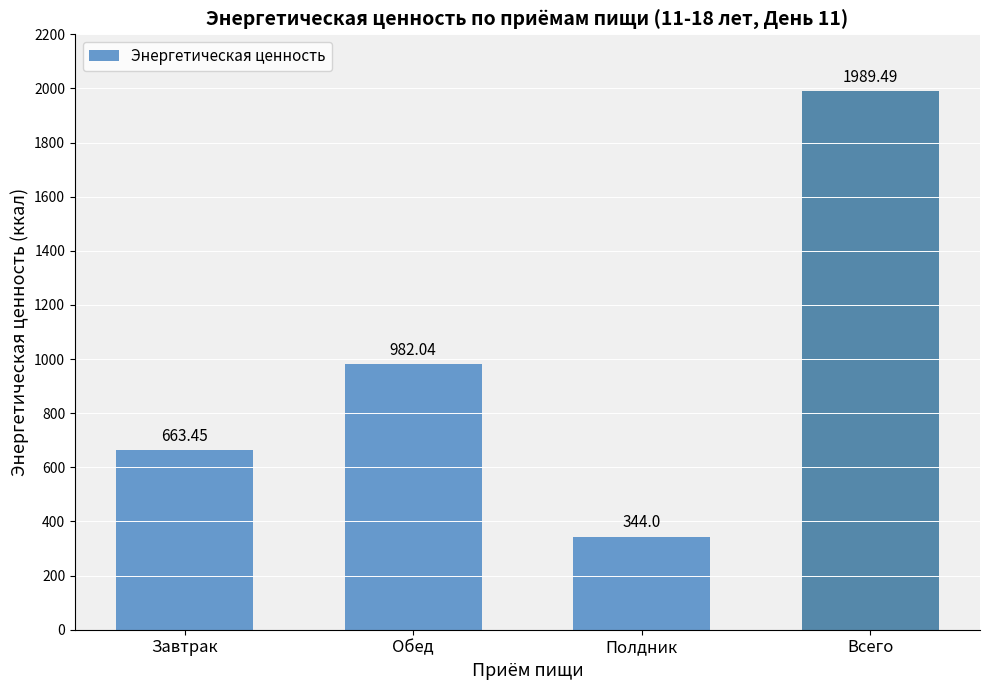

What is the difference between the maximum and minimum values?

1645.5